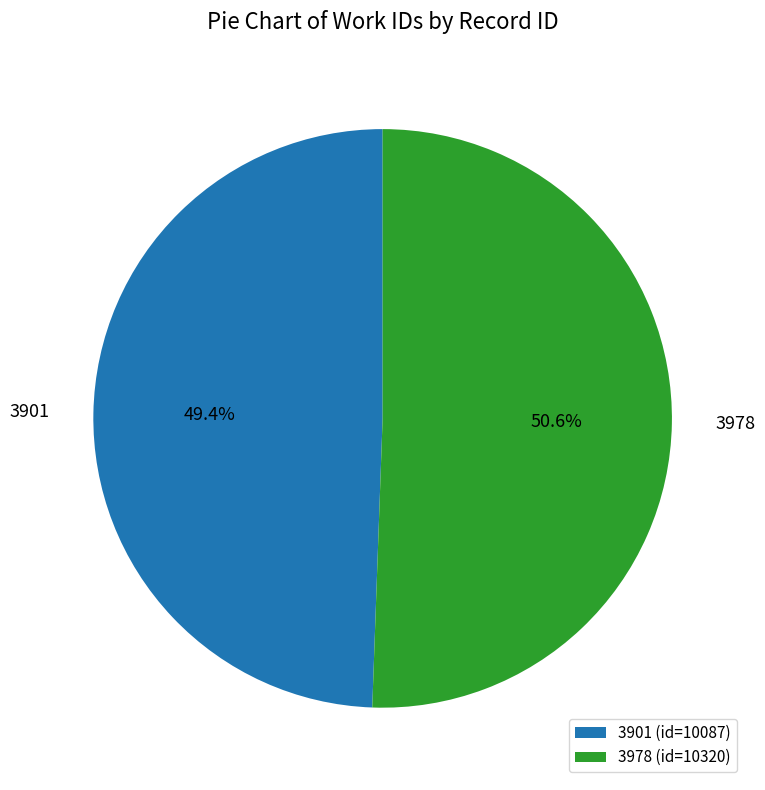

To the nearest percent, what is the combined percentage of 3978 and 3901?

100%